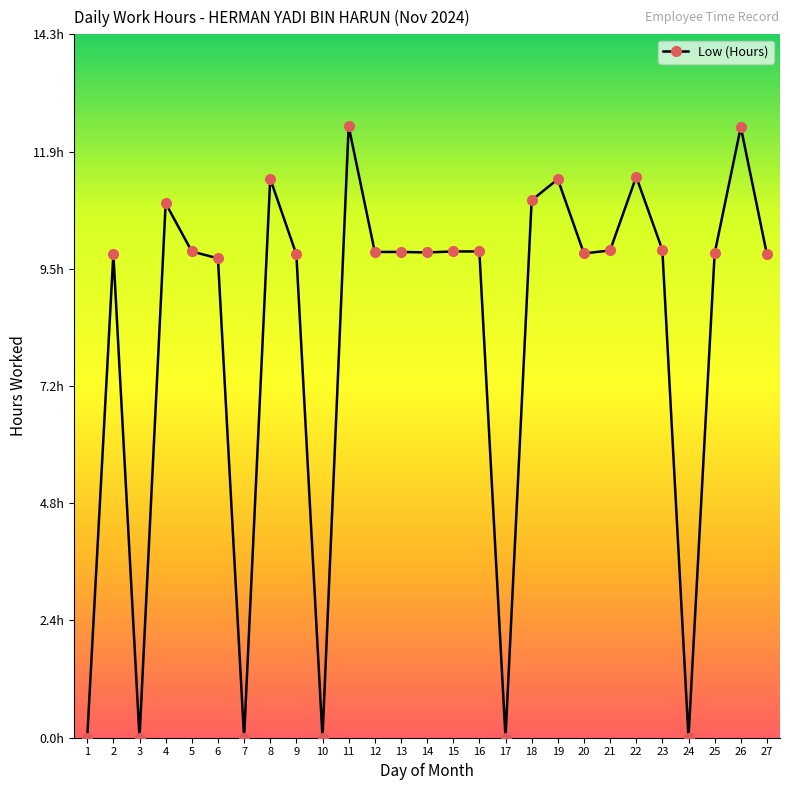

Is this an area chart (filled region under the line)?

No